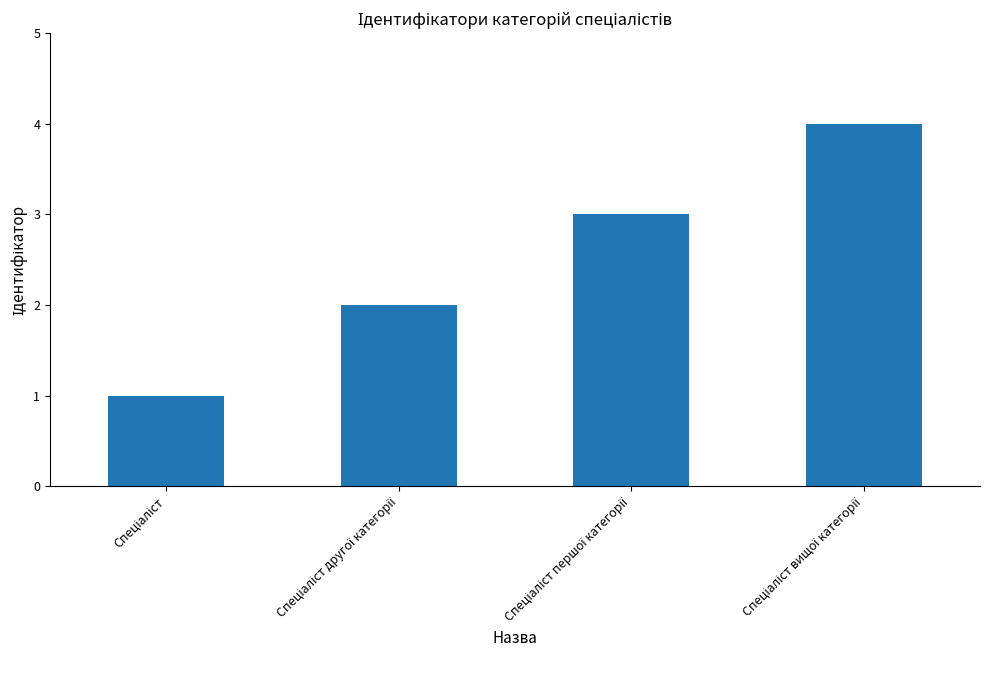

What is the difference between the maximum and minimum values?

3